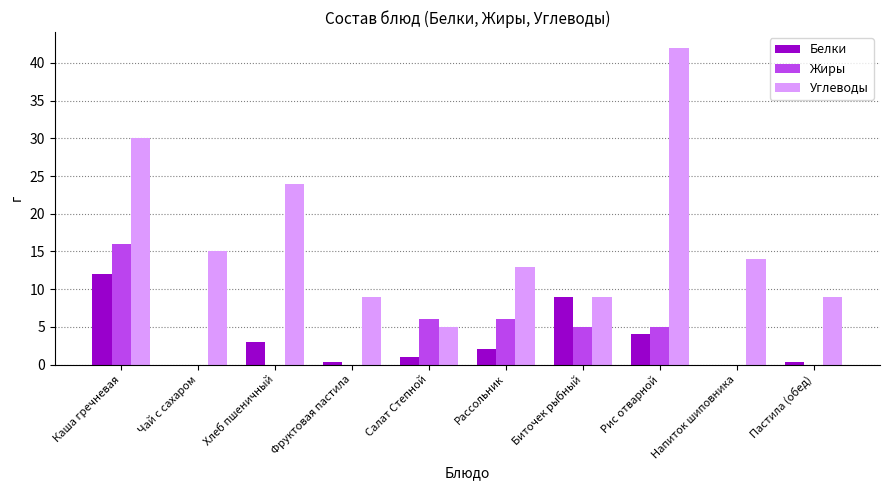

Reading left to right, extract all data points from this chart.

Белки: Каша гречневая=12.0	Чай с сахаром=0.0	Хлеб пшеничный=3.0	Фруктовая пастила=0.4	Салат Степной=1.0	Рассольник=2.0	Биточек рыбный=9.0	Рис отварной=4.0	Напиток шиповника=0.0	Пастила (обед)=0.4
Жиры: Каша гречневая=16.0	Чай с сахаром=0.0	Хлеб пшеничный=0.0	Фруктовая пастила=0.0	Салат Степной=6.0	Рассольник=6.0	Биточек рыбный=5.0	Рис отварной=5.0	Напиток шиповника=0.0	Пастила (обед)=0.0
Углеводы: Каша гречневая=30.0	Чай с сахаром=15.0	Хлеб пшеничный=24.0	Фруктовая пастила=9.0	Салат Степной=5.0	Рассольник=13.0	Биточек рыбный=9.0	Рис отварной=42.0	Напиток шиповника=14.0	Пастила (обед)=9.0